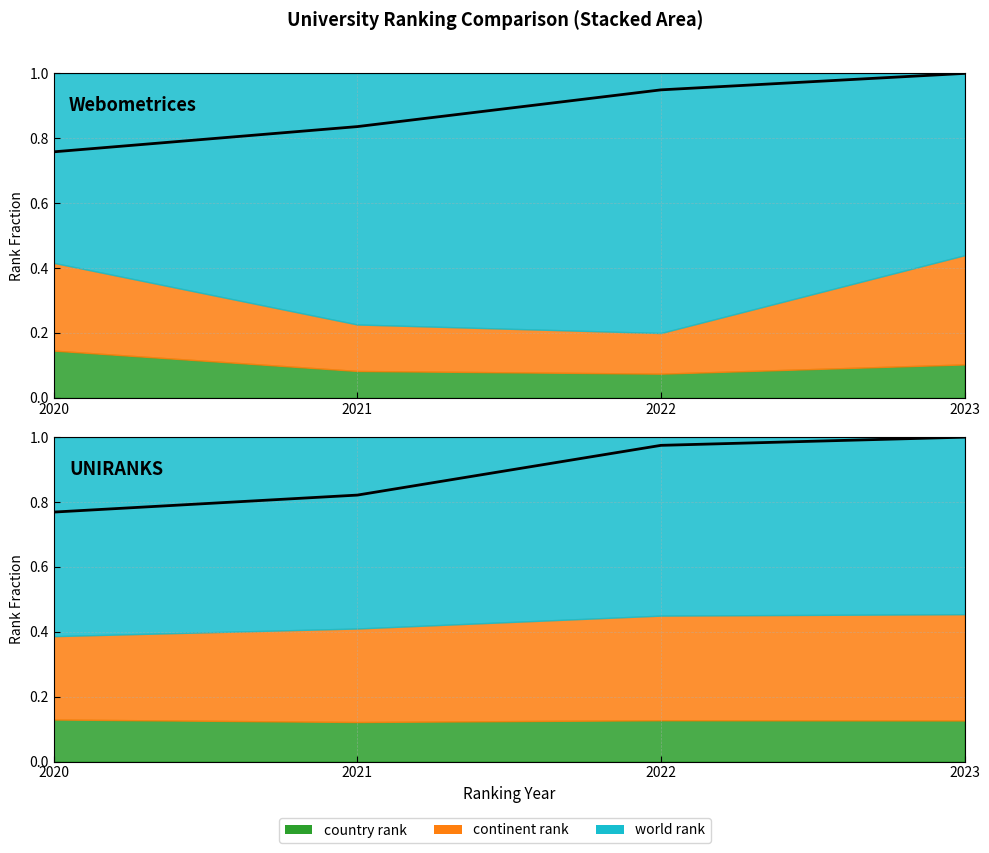

What is the average value?

0.9